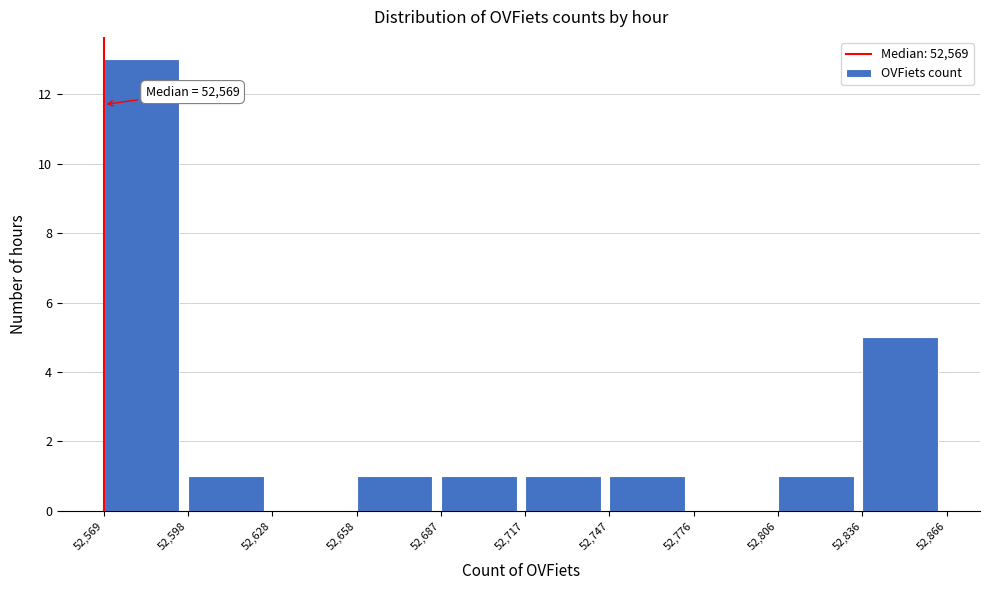

Over which range of the x-axis is the bar tallest?

52,569 to 52,598